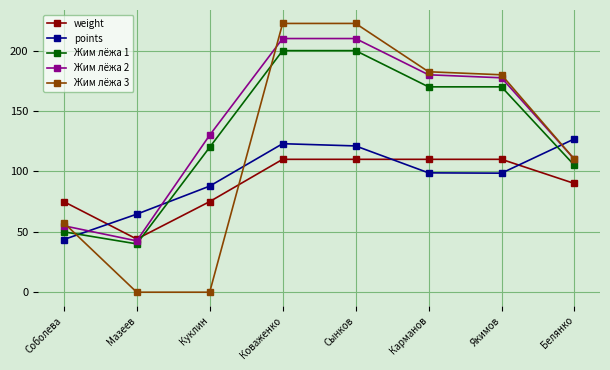

Between Соболева and Сынков, which series saw the biggest shift?

Жим лёжа 3